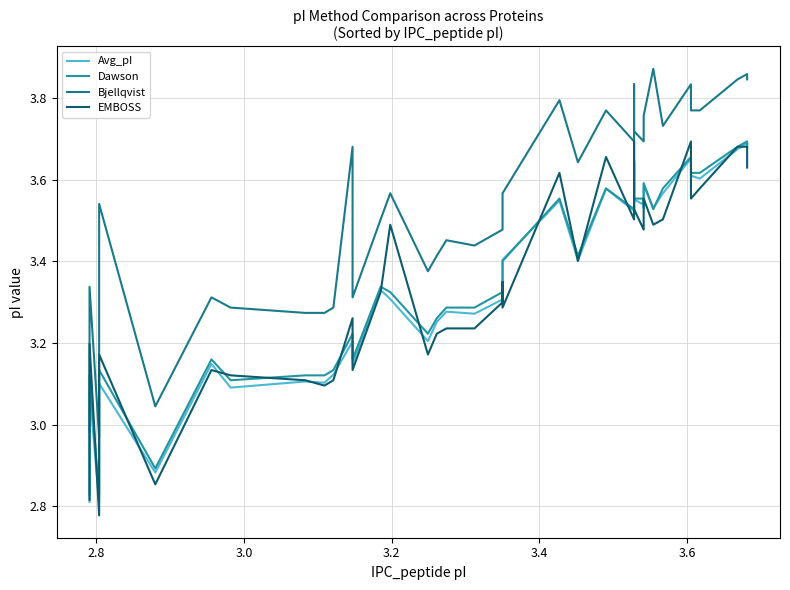

What is the greatest value displayed?

3.9